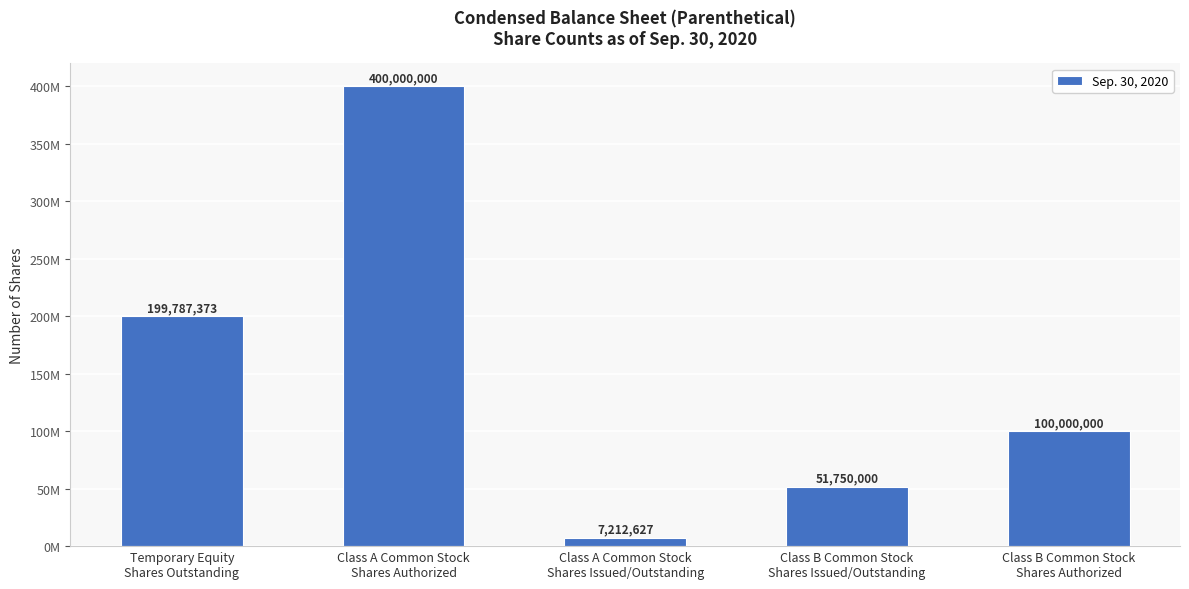

How many values are below 100000000?

2